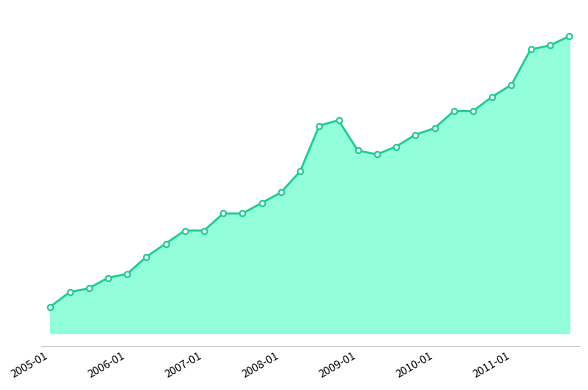

Which category has the highest value across all series?

27